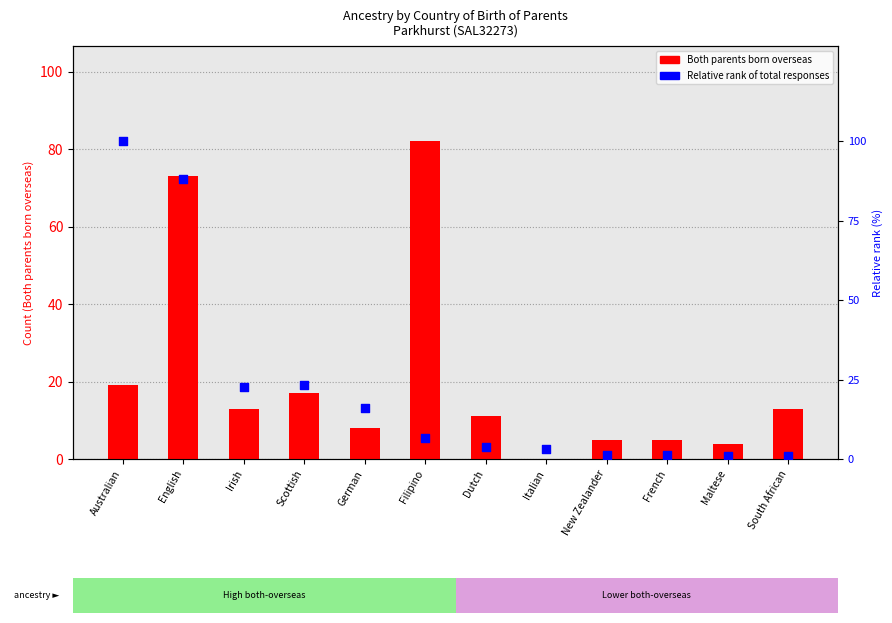

Which series has the widest spread of Y values?

Percentile rank within responses